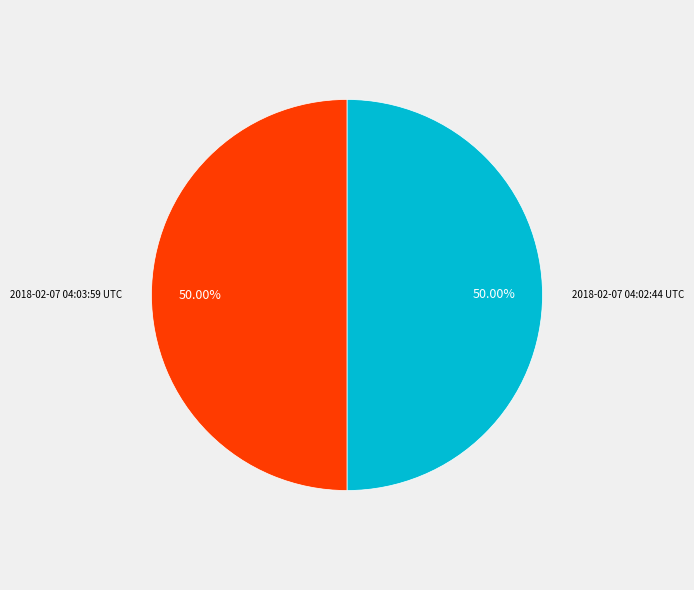

Is the sum of 2018-02-07 04:03:59 UTC and 2018-02-07 04:02:44 UTC greater than half?

Yes